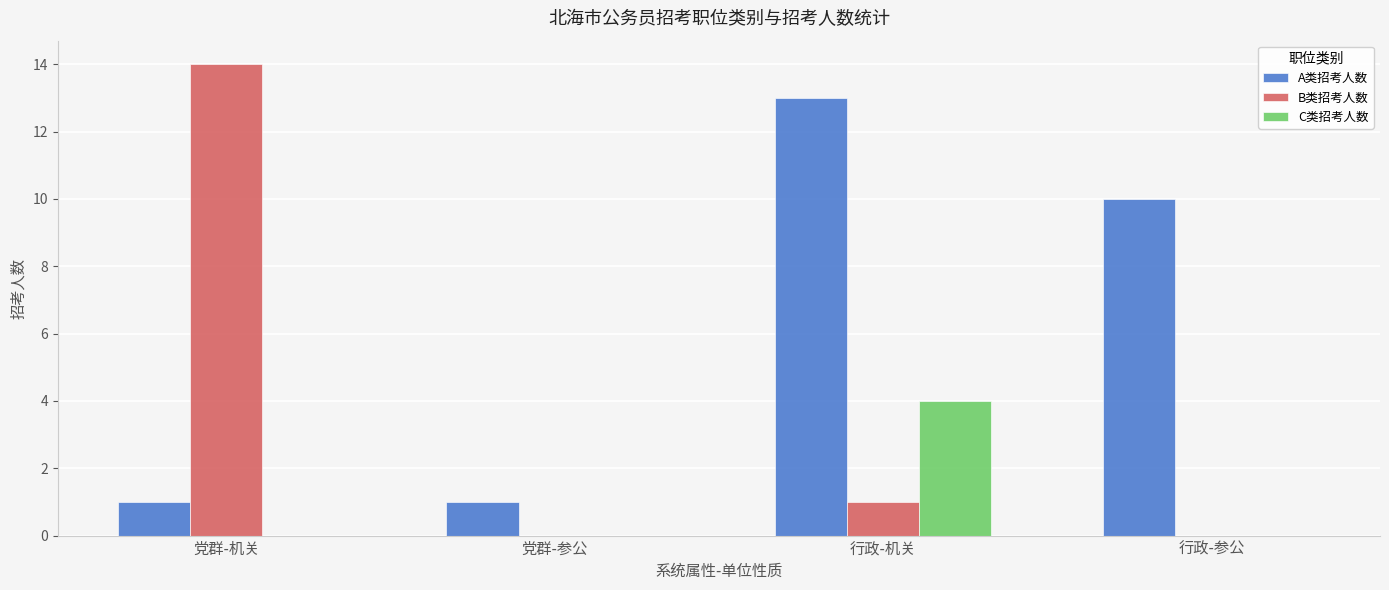

The value of A类招考人数 at 党群-参公 is 1. True or false?

True